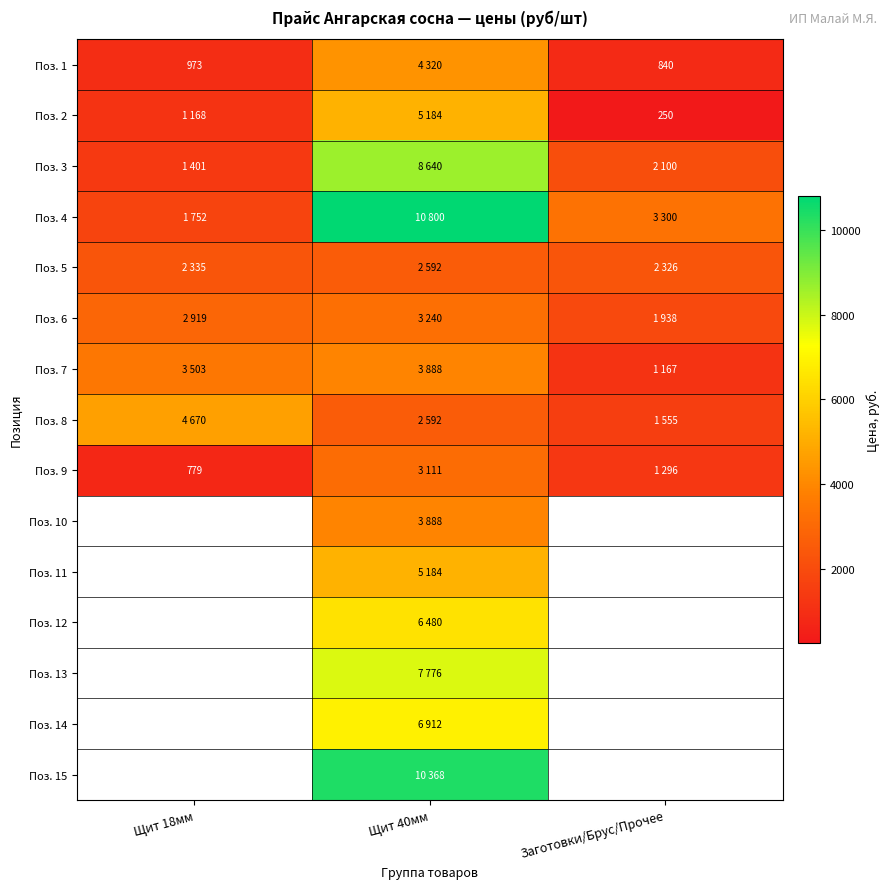

What is the difference between the highest and lowest values at Щит 18мм?

3891.0